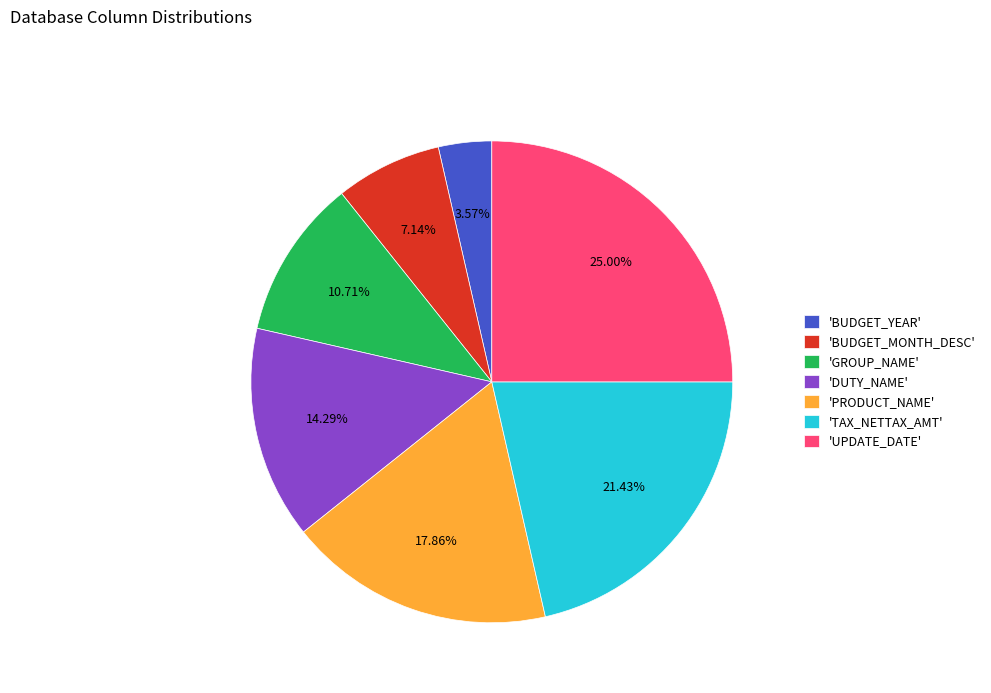

Is there a majority slice in this chart?

No